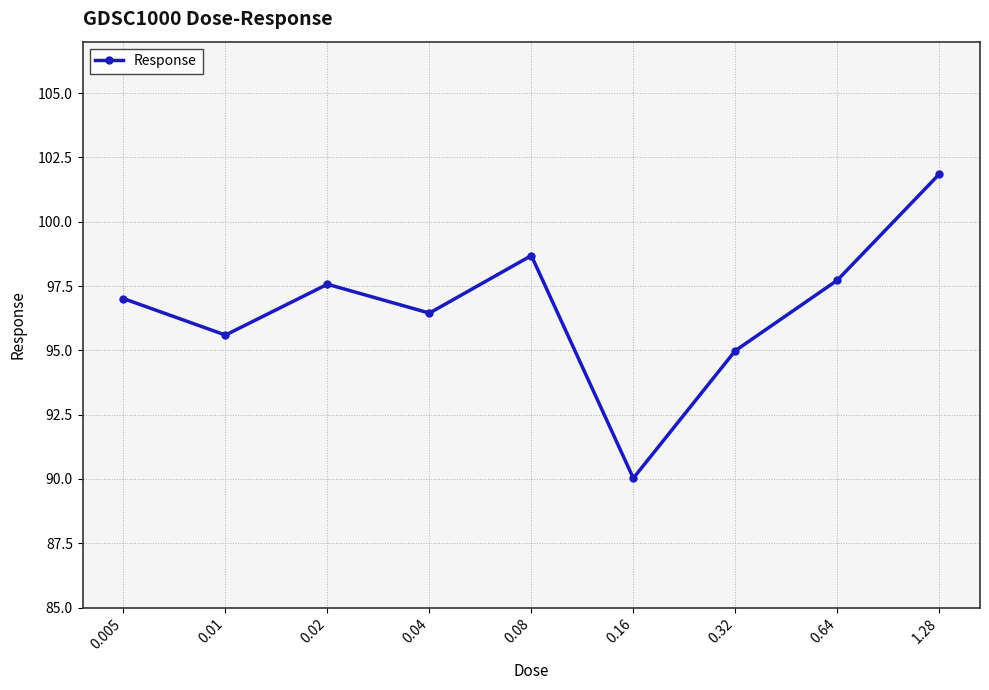

What is the label of the 7th point from the left?

0.32